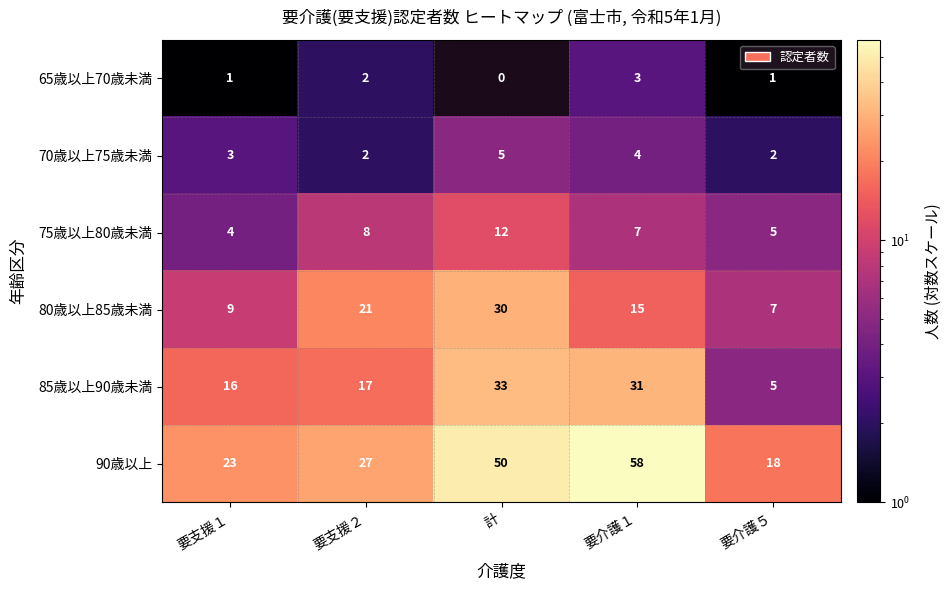

Count the number of data series in this chart.

6